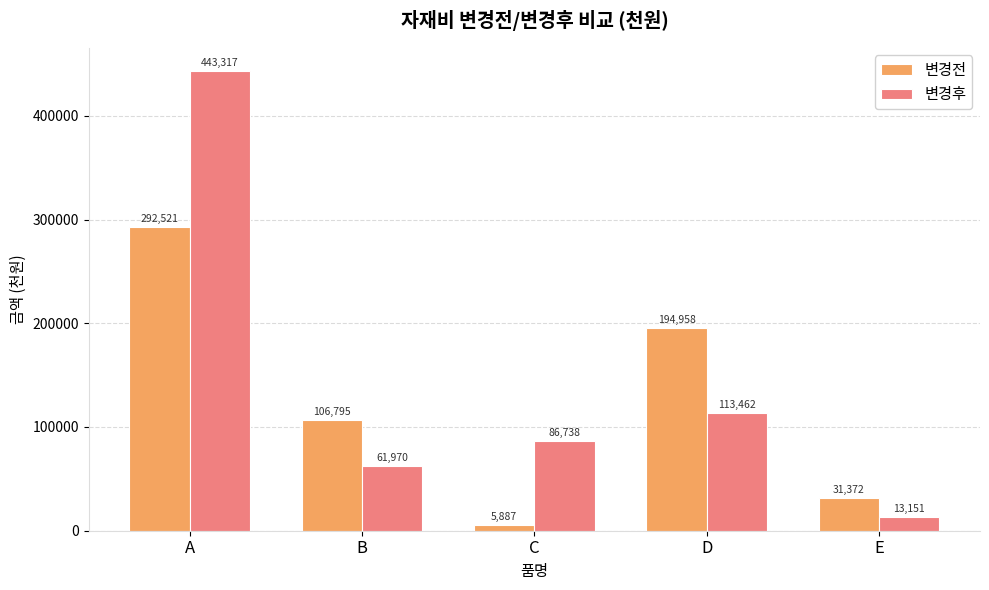

What is the minimum value shown in the chart?

5886.7